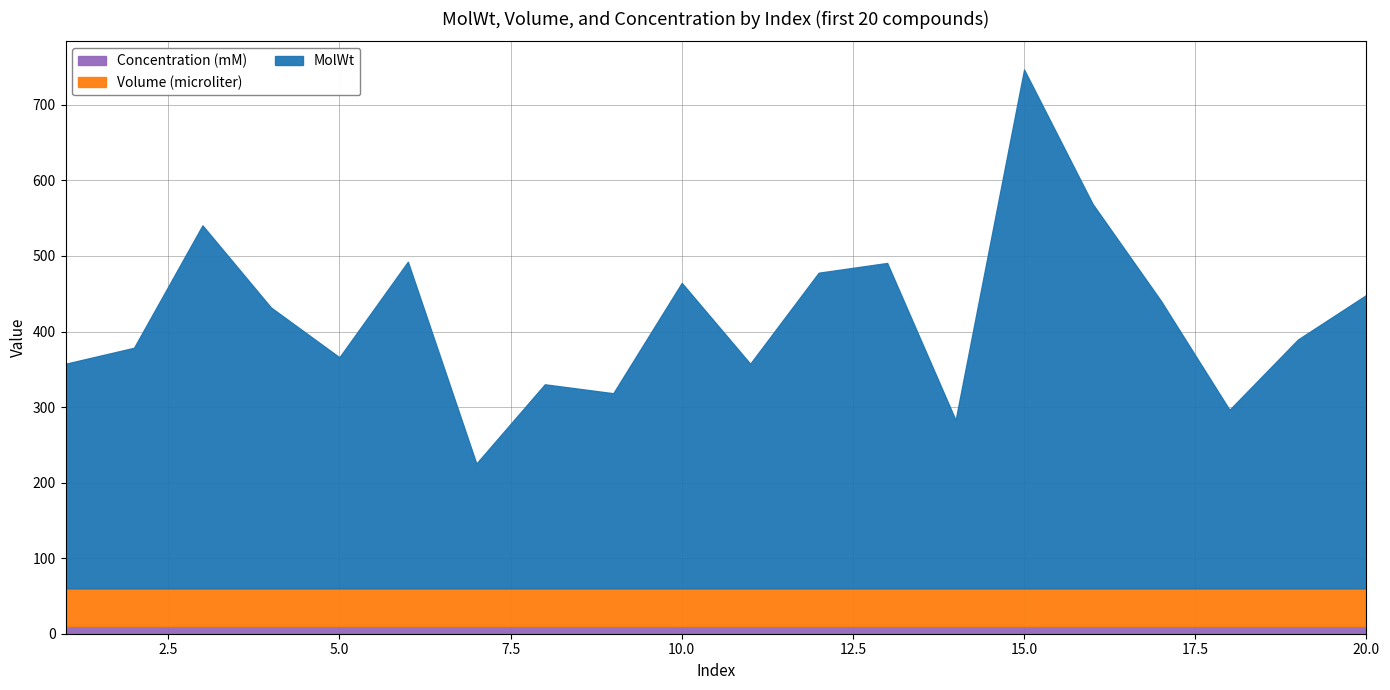

At how many categories does at least one series exceed 474?

3